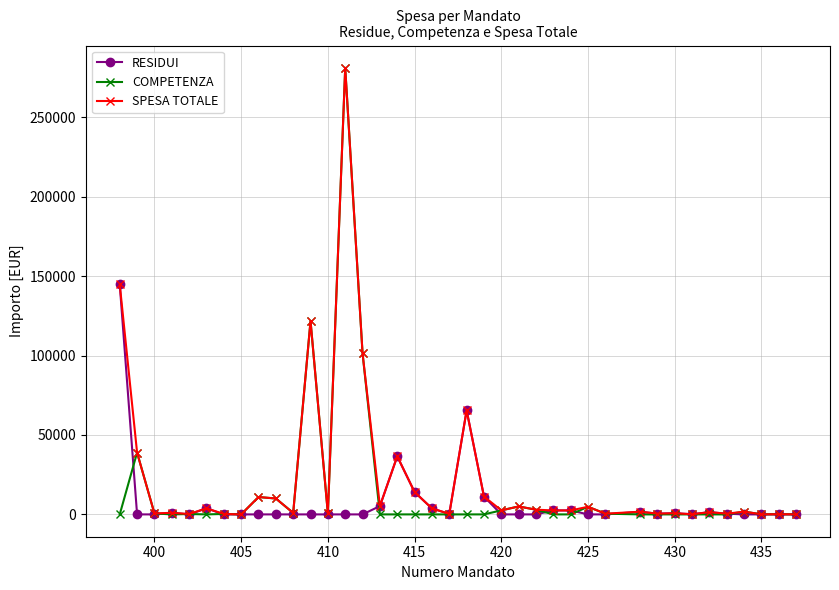

List the series in order of their overall mean, lowest first.

RESIDUI, COMPETENZA, SPESA TOTALE